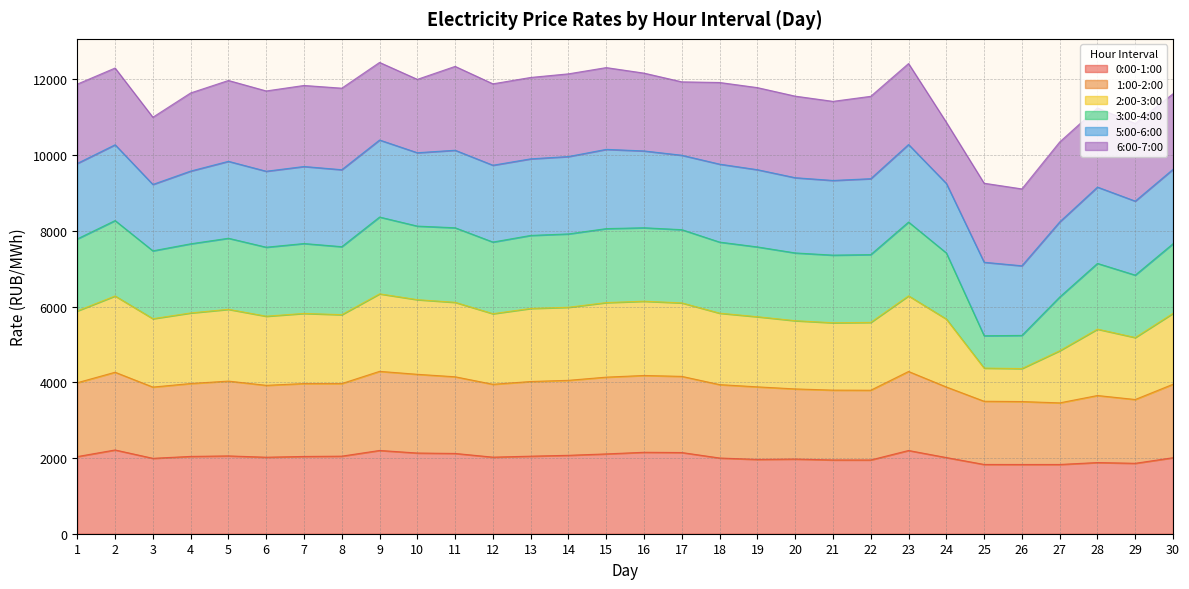

The value of 0:00-1:00 at 12 is 2023.0. True or false?

True